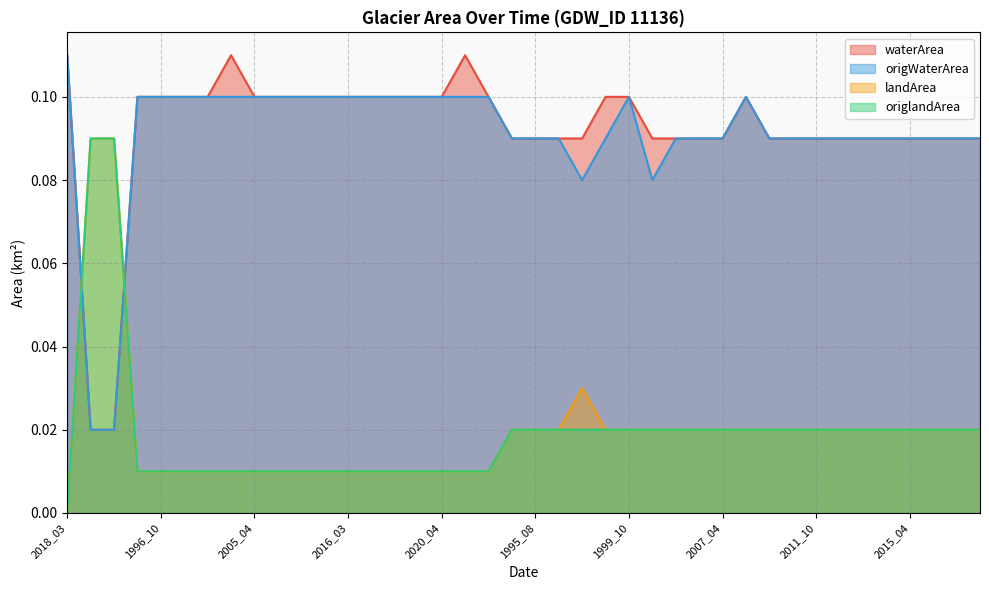

What is the average value of the waterArea series?

0.1